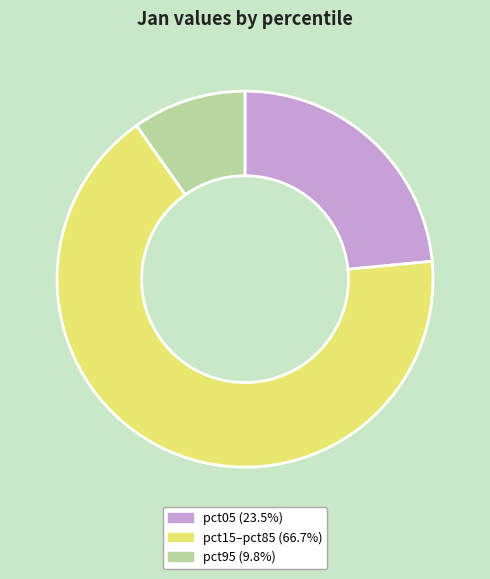

How many slices are in this pie chart?

3